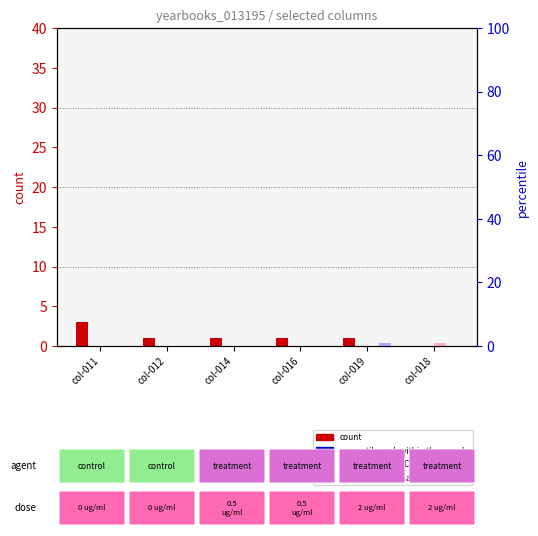

How many categories are shown in the chart?

6